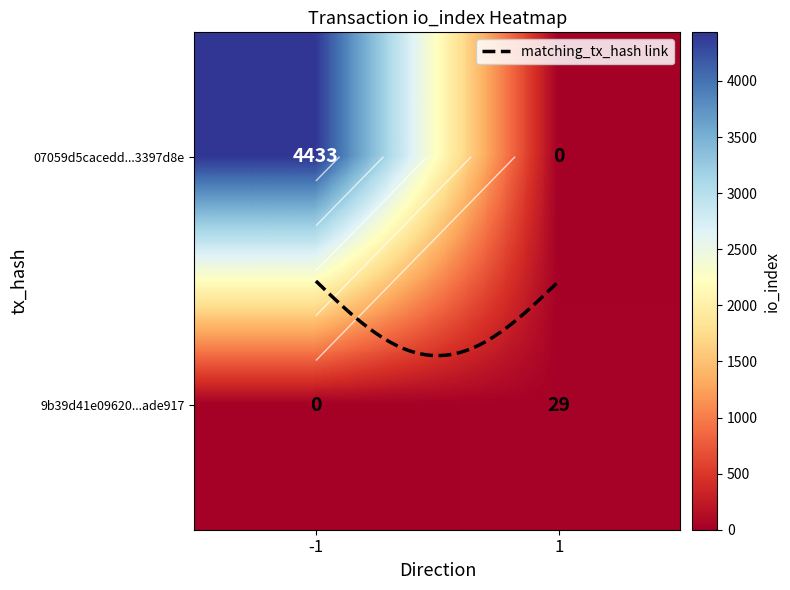

What is the average value of the 07059d5cacedd720ebd5fa2da1fb5dad3397d8e series?

2216